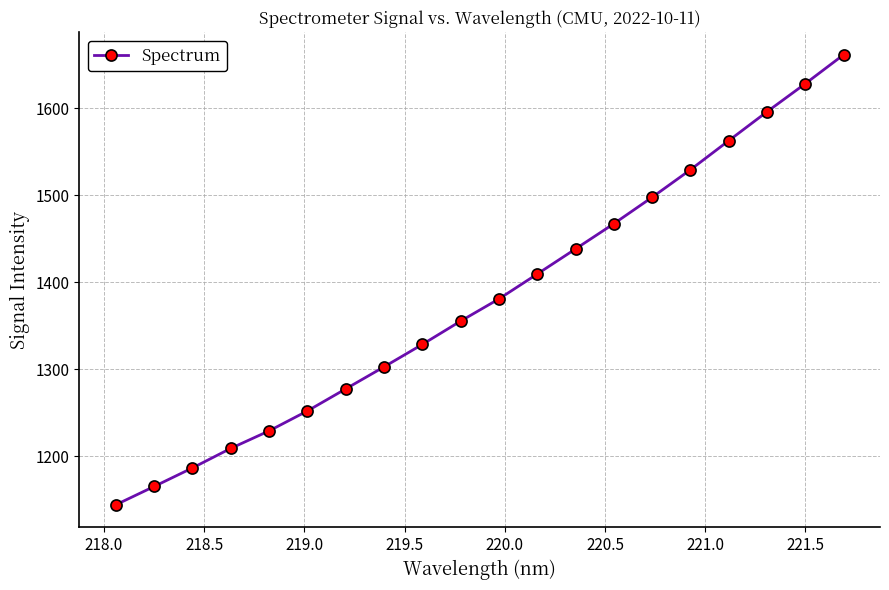

True or false: the data has more than 0 interior local peaks.

False